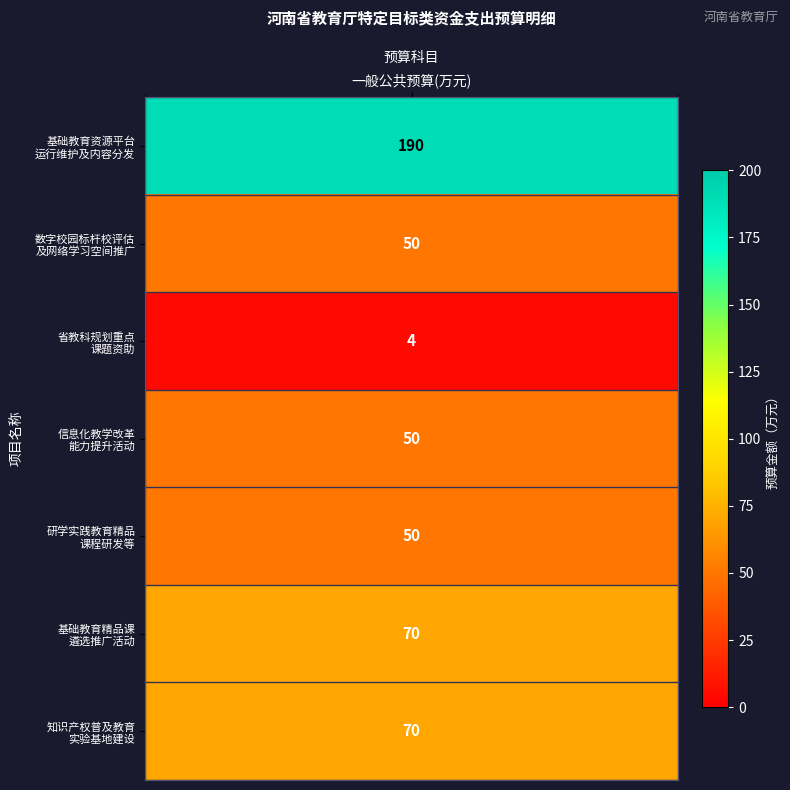

Is it true that the value at 2 is 4?

True